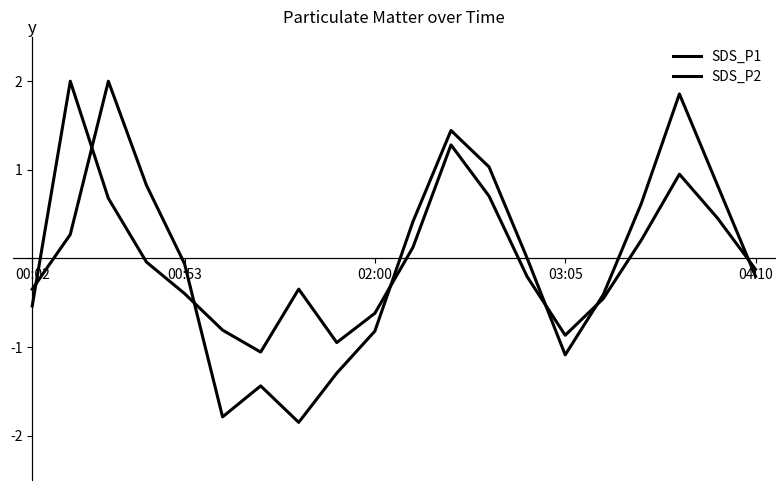

What is the difference between the maximum and minimum values in the SDS_P1 series?

3.1